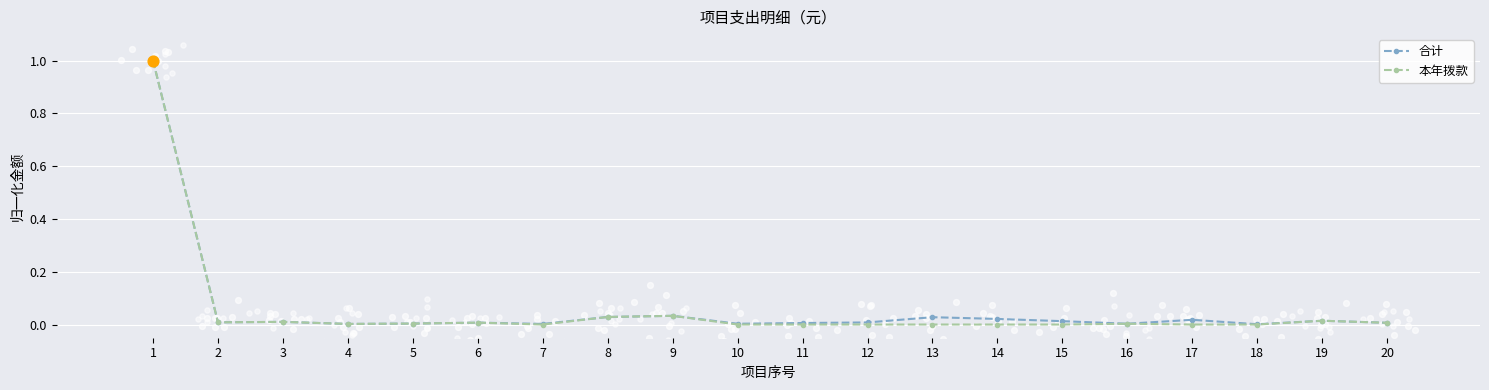

What are all the series names shown in the legend?

合计, 本年拨款